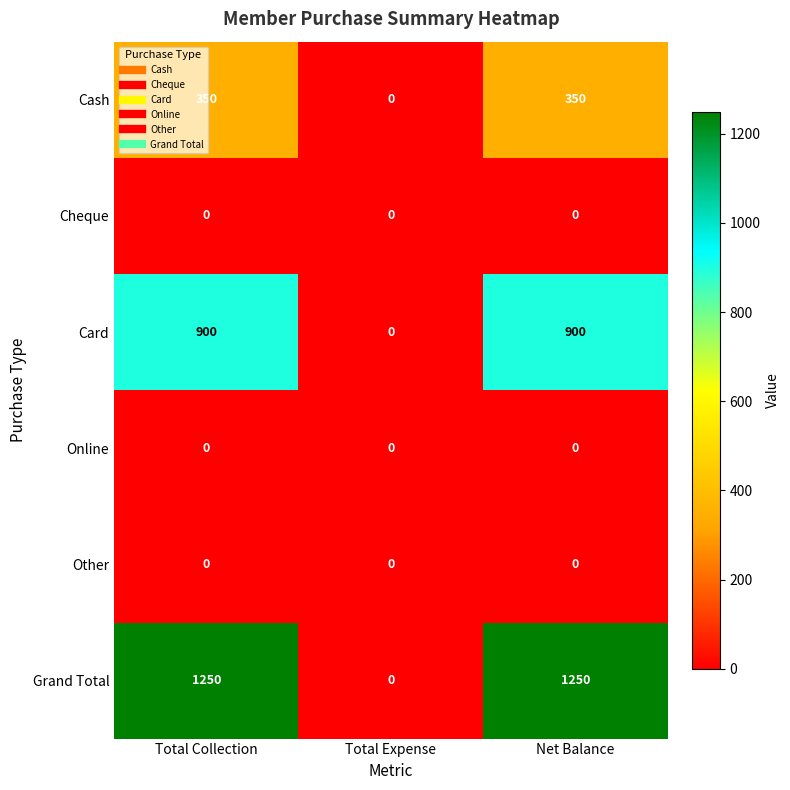

Which series has the widest spread of values?

Grand Total